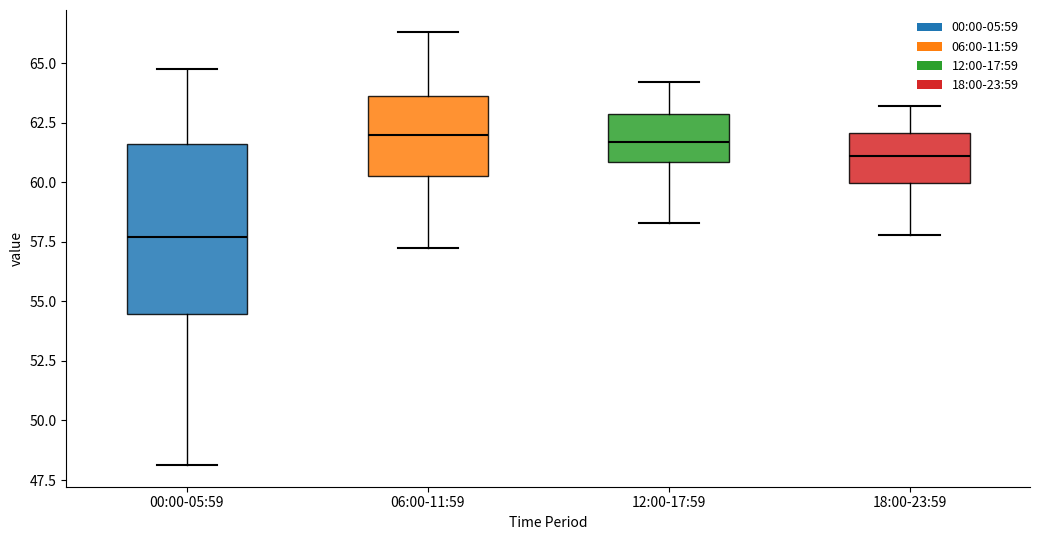

Which box has the lowest median line?

00:00-05:59